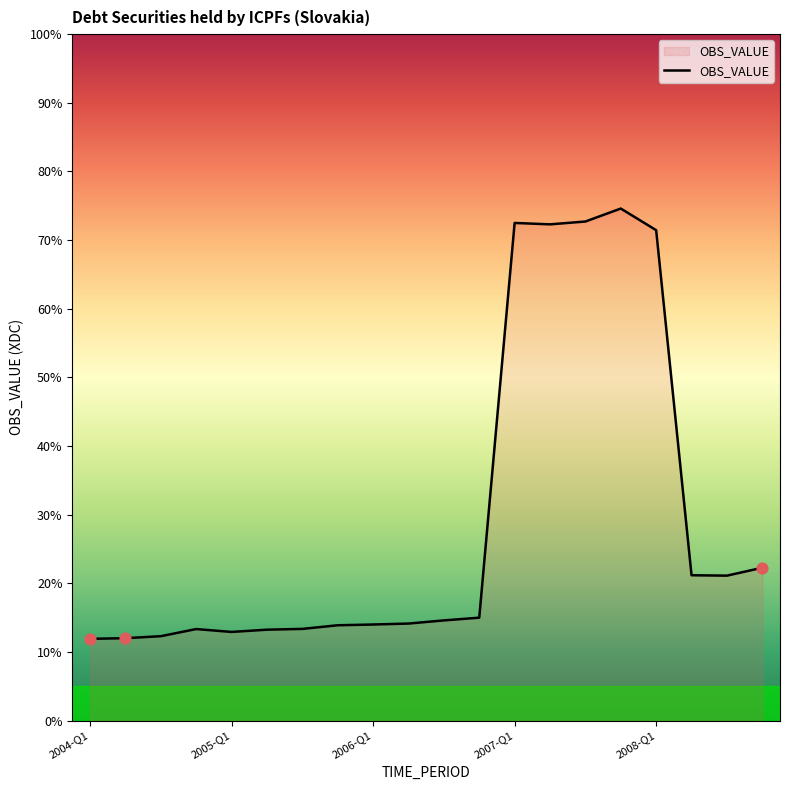

What is the greatest value displayed?

74.6